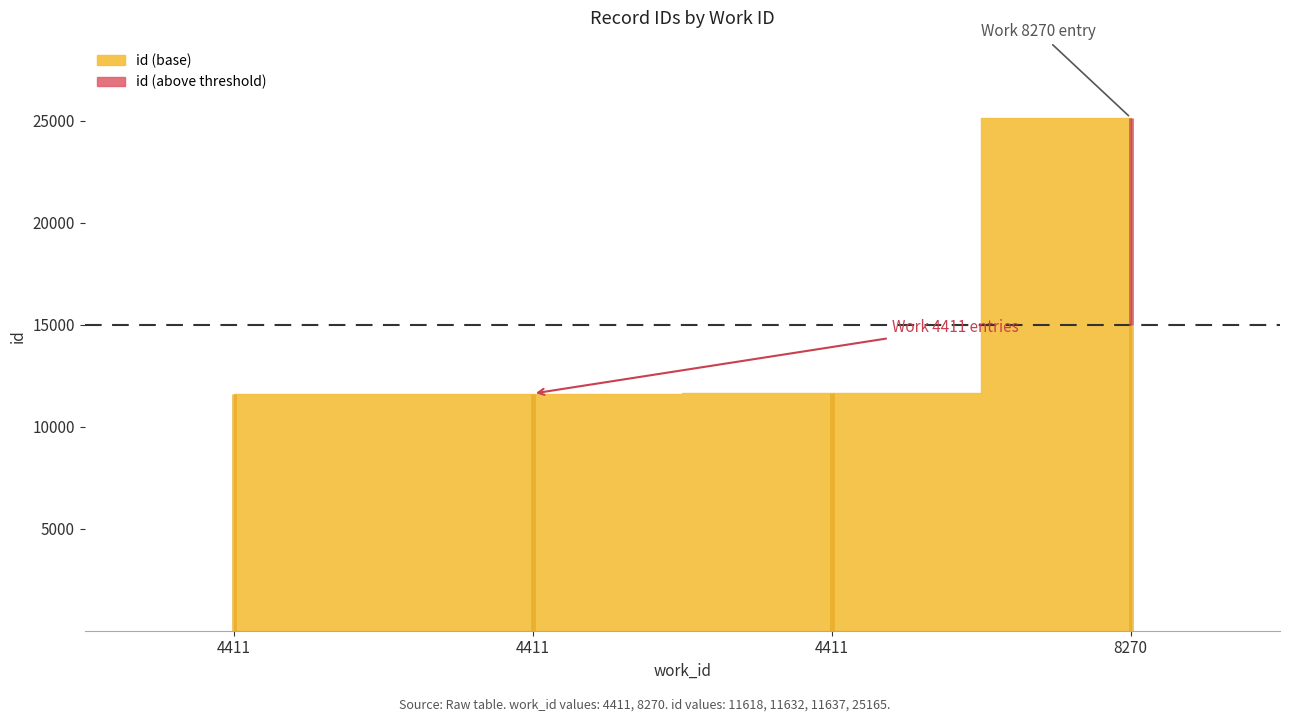

What is the difference between the values at 4411 and 8270?

13533